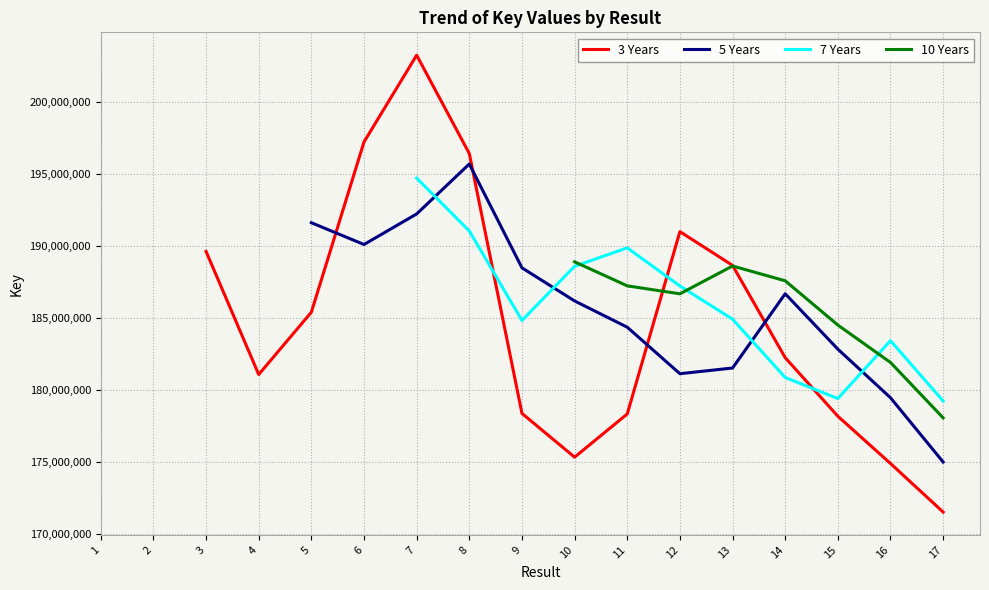

True or false: 5 Years and 3 Years cross at least once.

True